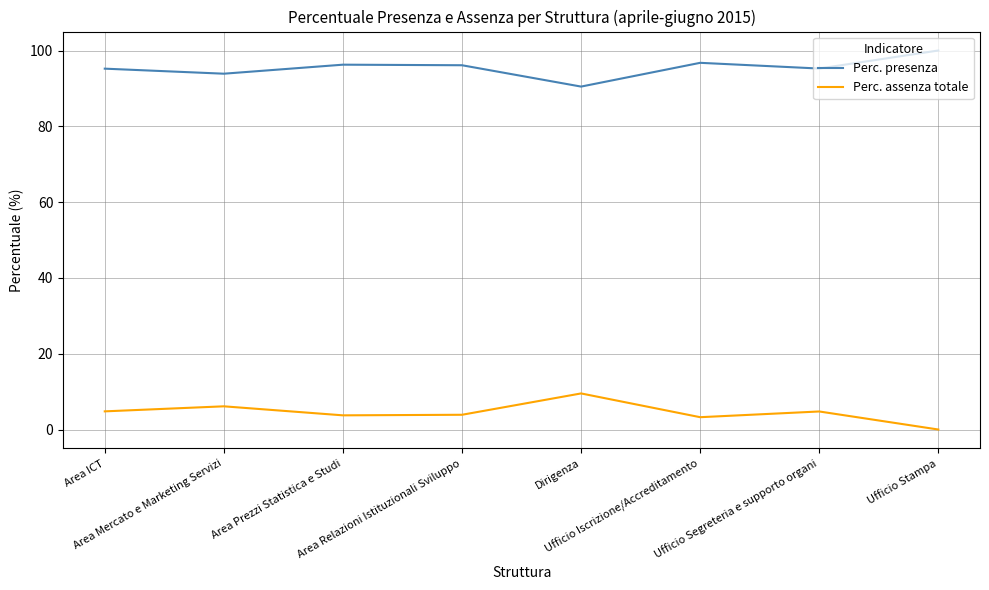

What is the difference between the maximum and second lowest values in the Perc. assenza totale series?

6.3